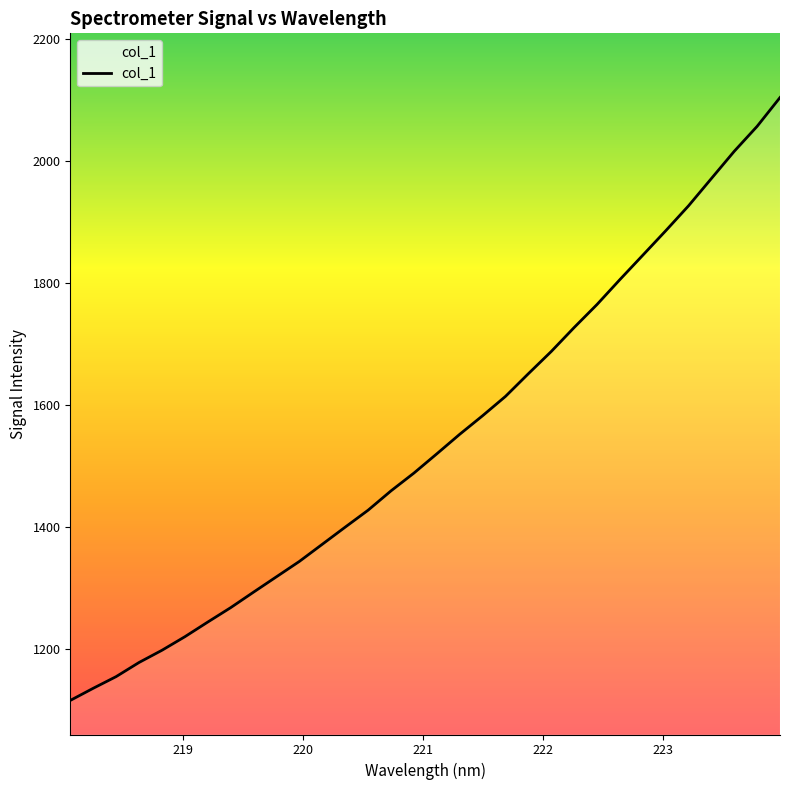

What is the greatest value displayed?

2103.4